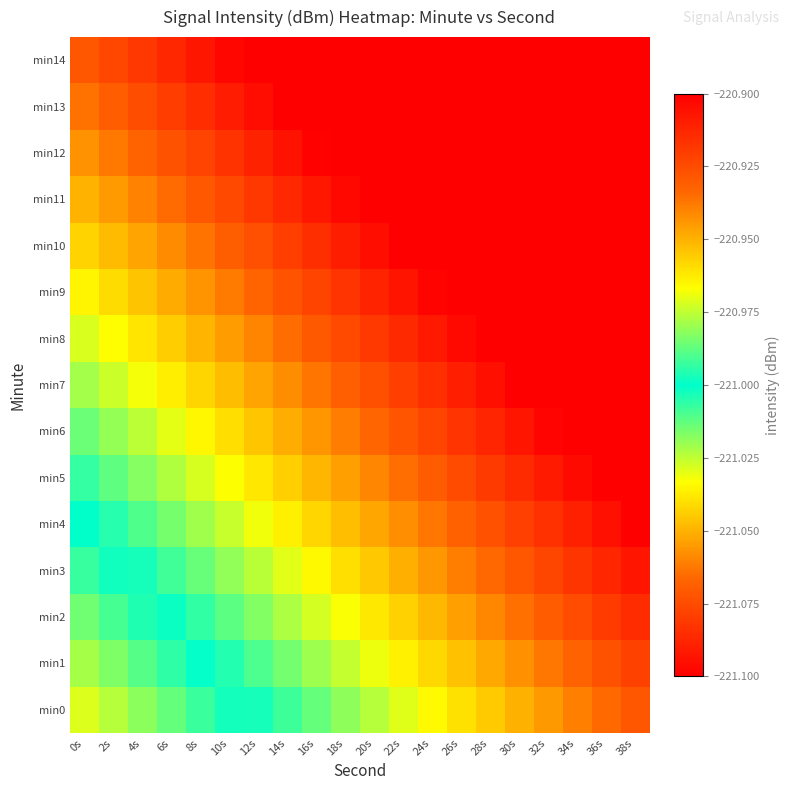

Which category has the lowest value across all series?

0s